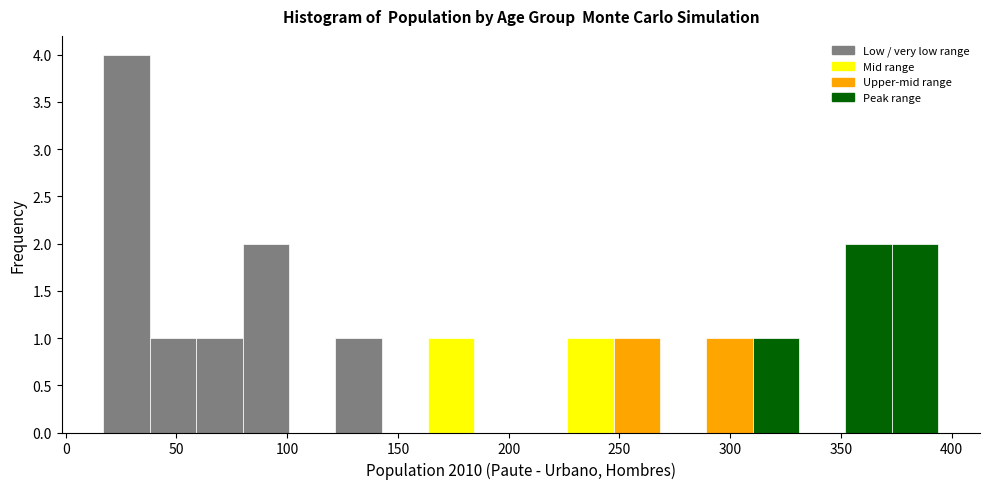

Over which range of the x-axis is the bar tallest?

15 to 40